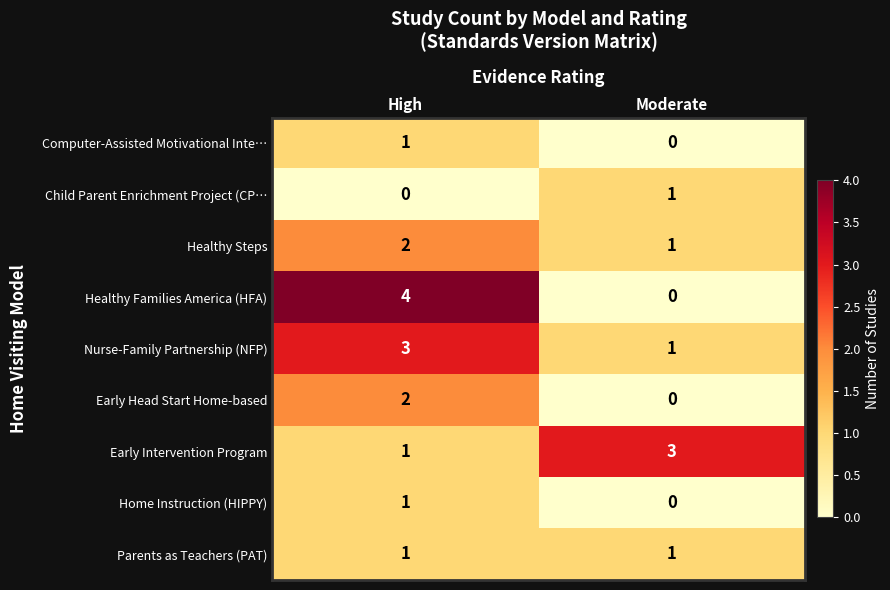

Which series has the widest spread of values?

Healthy Families America (HFA)